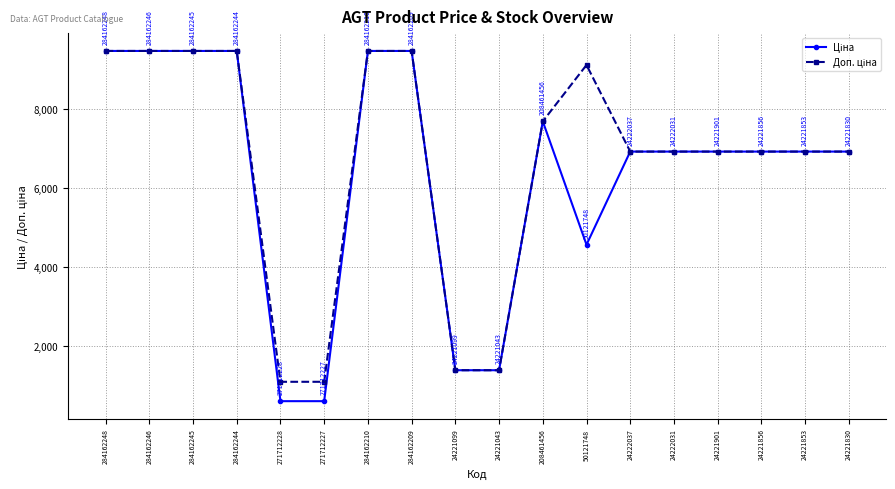

Does the chart display data point markers on the line(s)?

Yes